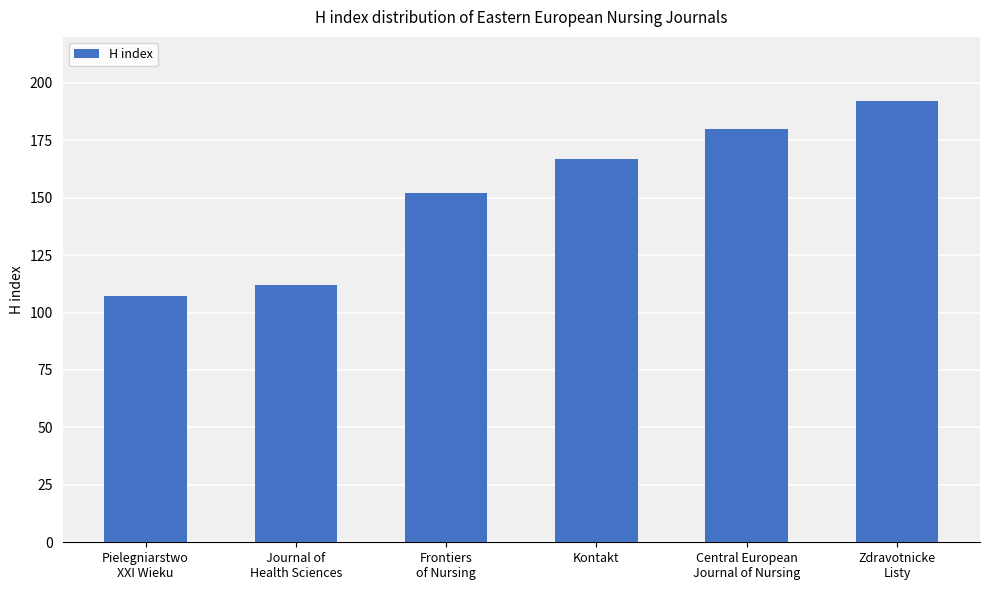

The value at Kontakt is 167. True or false?

True